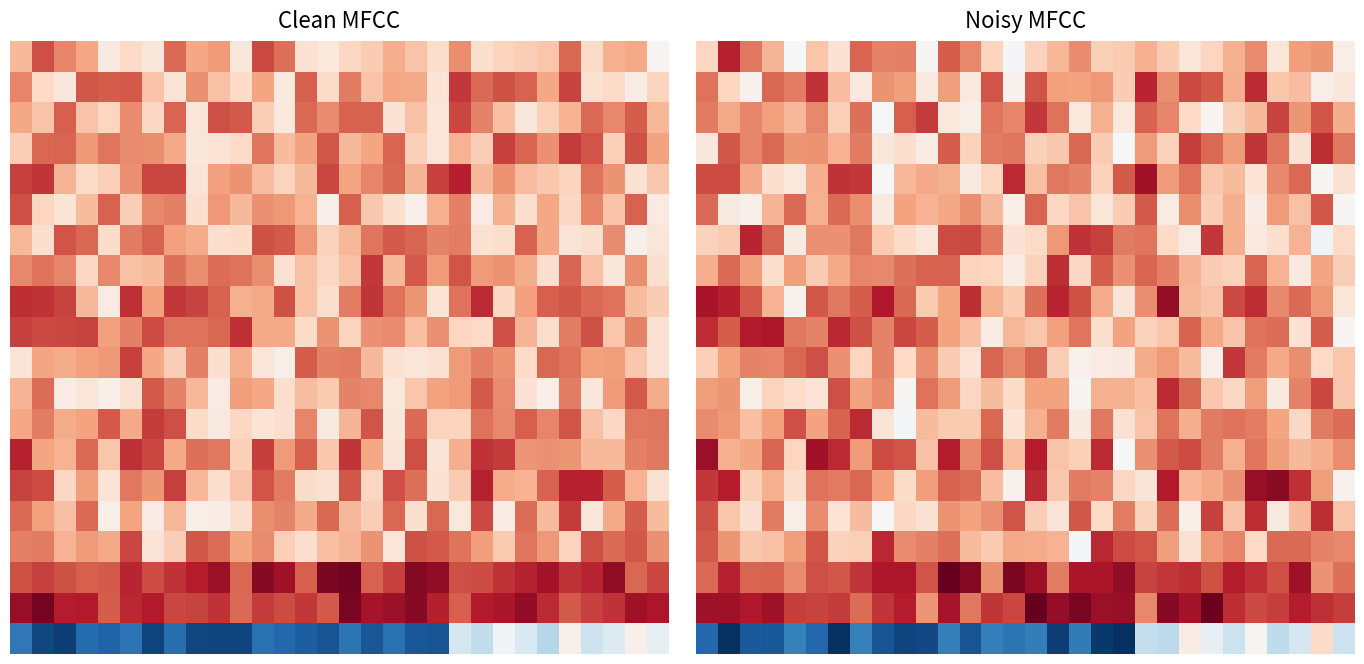

What is the difference between the highest and lowest values at 27?

0.5